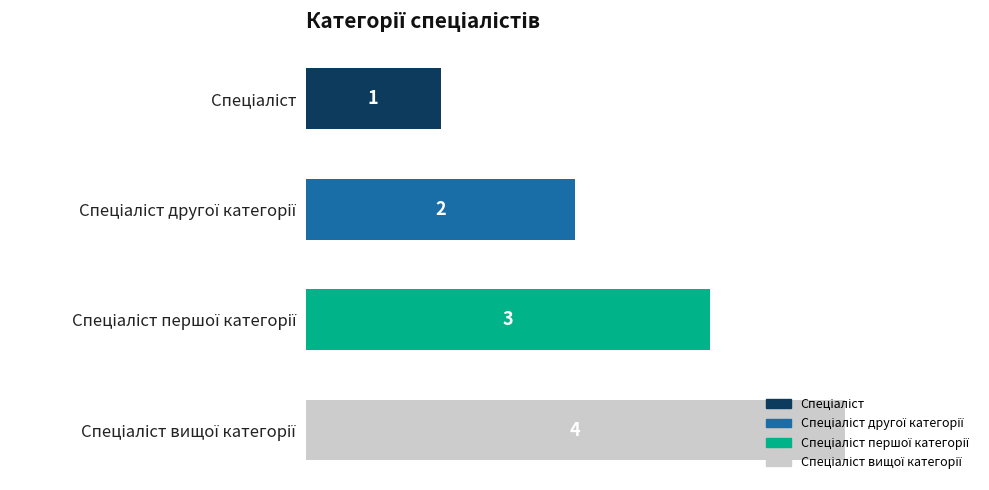

What is the value of the 4th bar from the top?

4